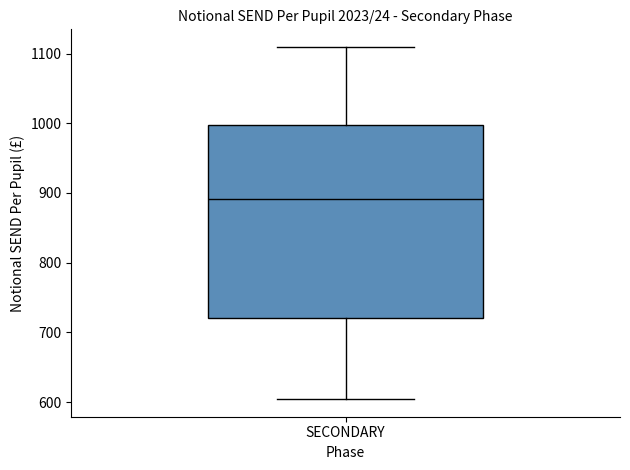

Where does the upper whisker of the box for SECONDARY end on the y-axis? The values are not printed on the chart, so give them approximately, as read against the axis.

1110